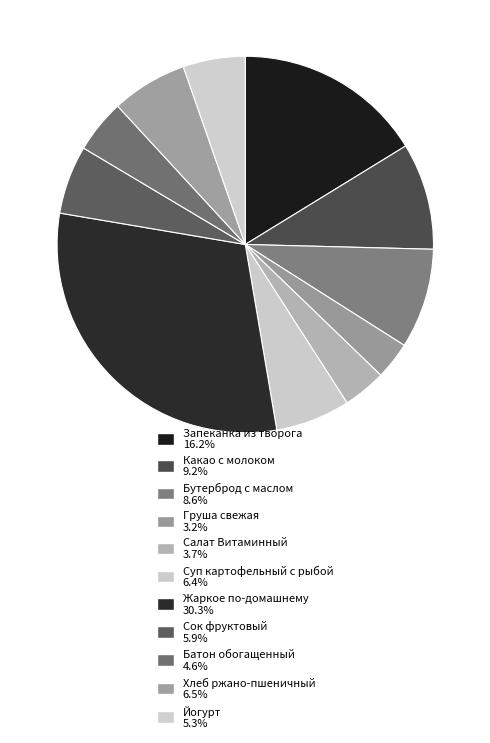

How many slices are in this pie chart?

11